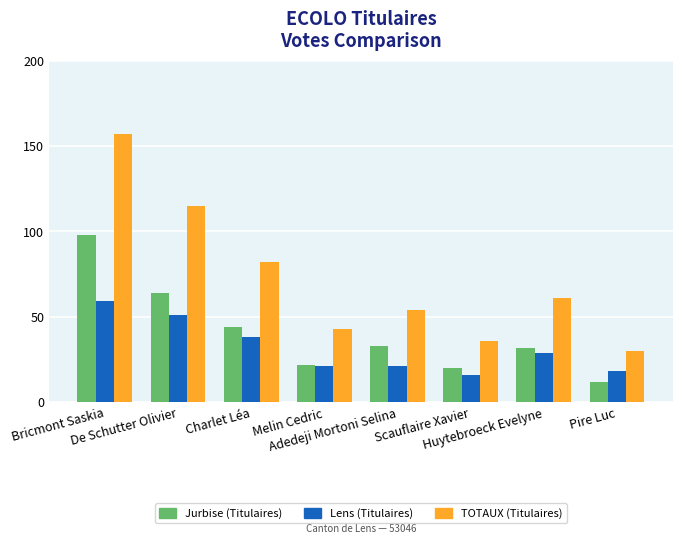

Which series has the largest total across all categories?

TOTAUX (Titulaires)